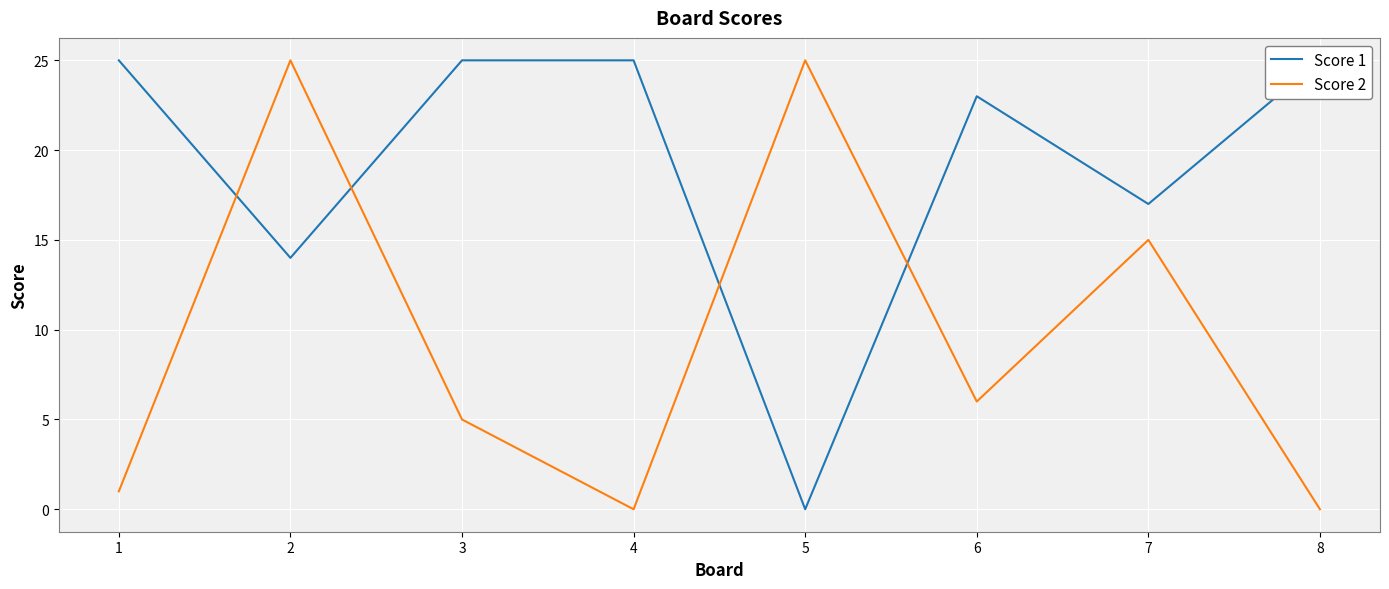

How many positive values does the Score 2 series have?

6